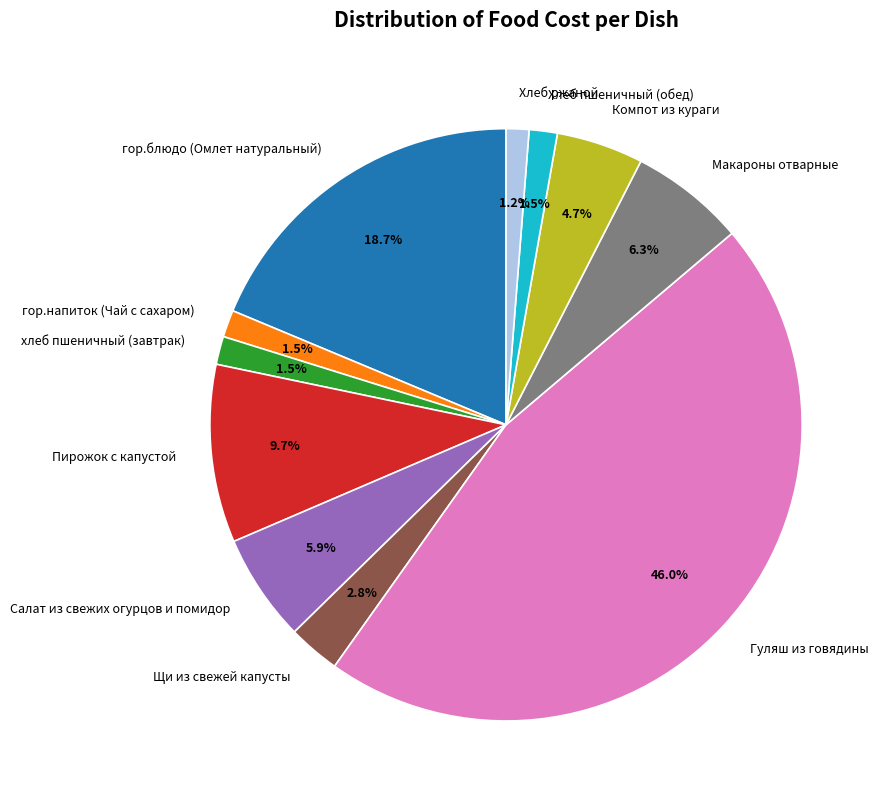

Is Макароны отварные the majority of the pie?

No